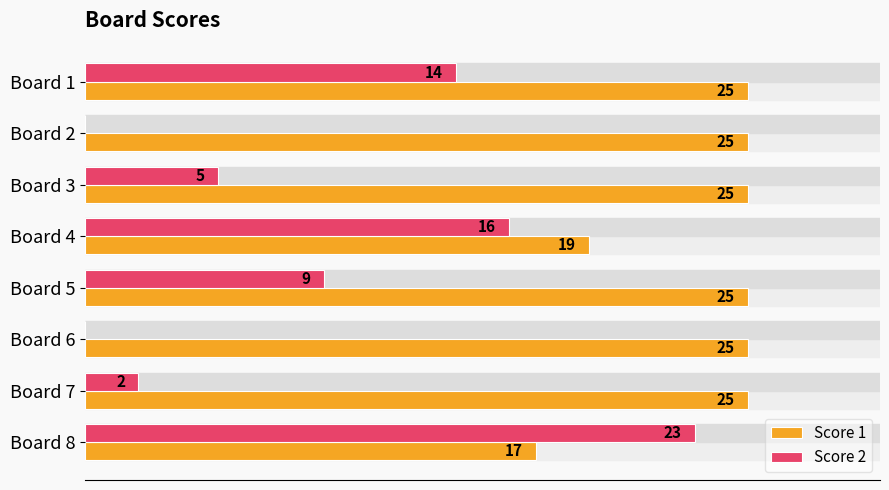

At which label is Score 2 closest to 11?

Board 5